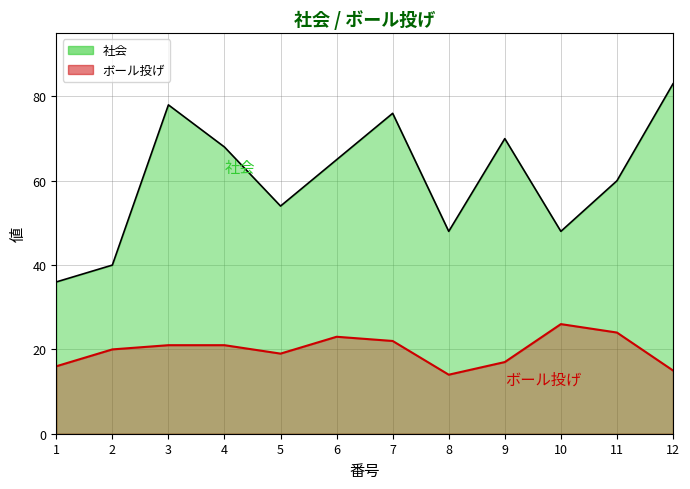

Which series has the largest total across all categories?

社会